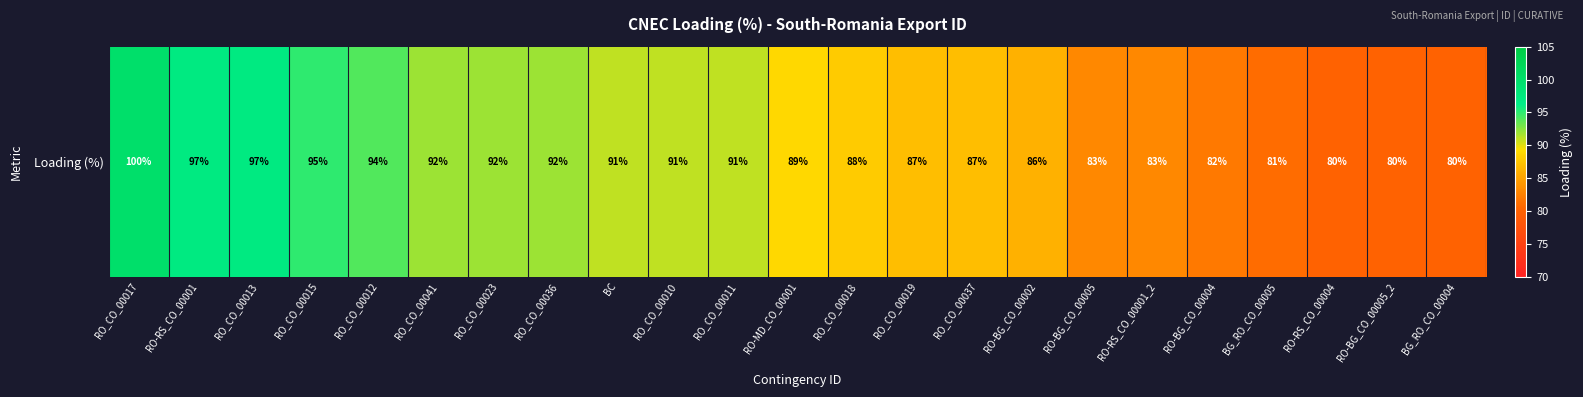

What is the difference between the second highest and minimum values?

17